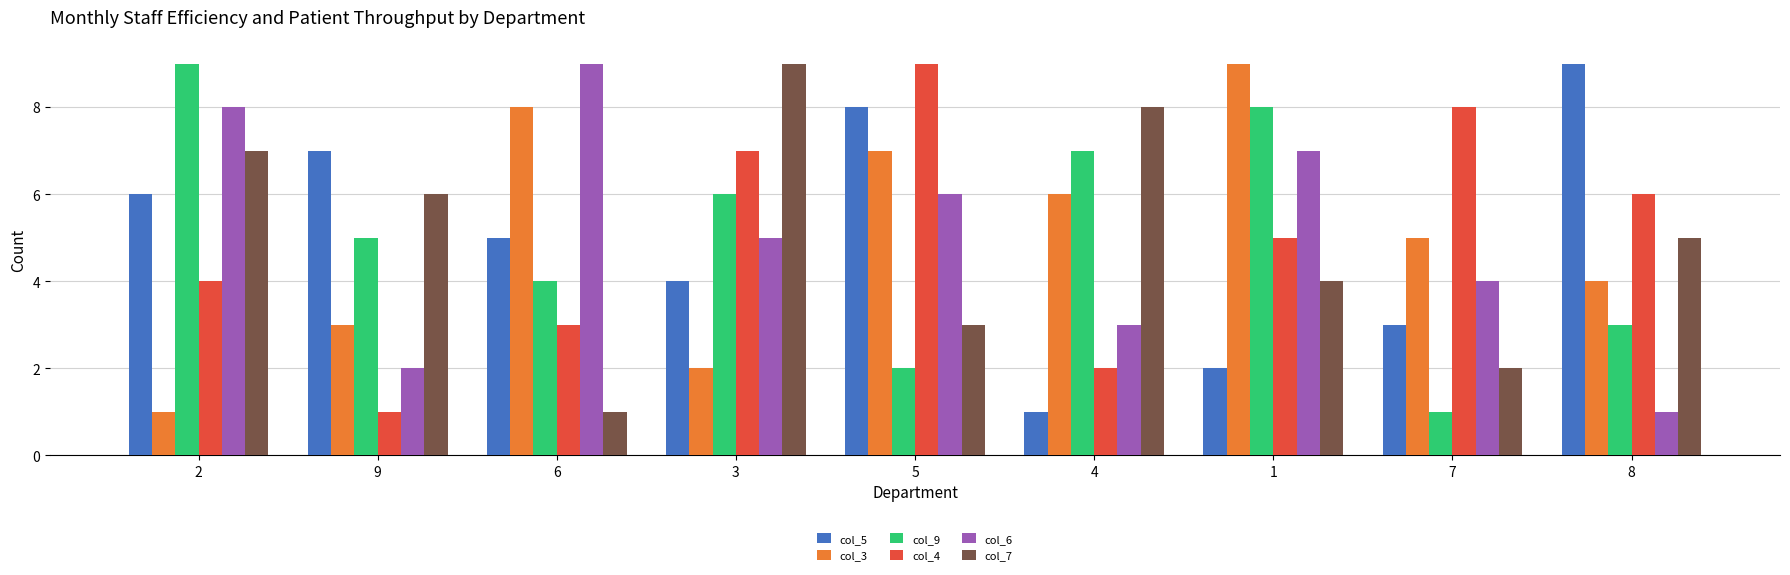

The col_5 series shows 0 at 4. True or false?

False